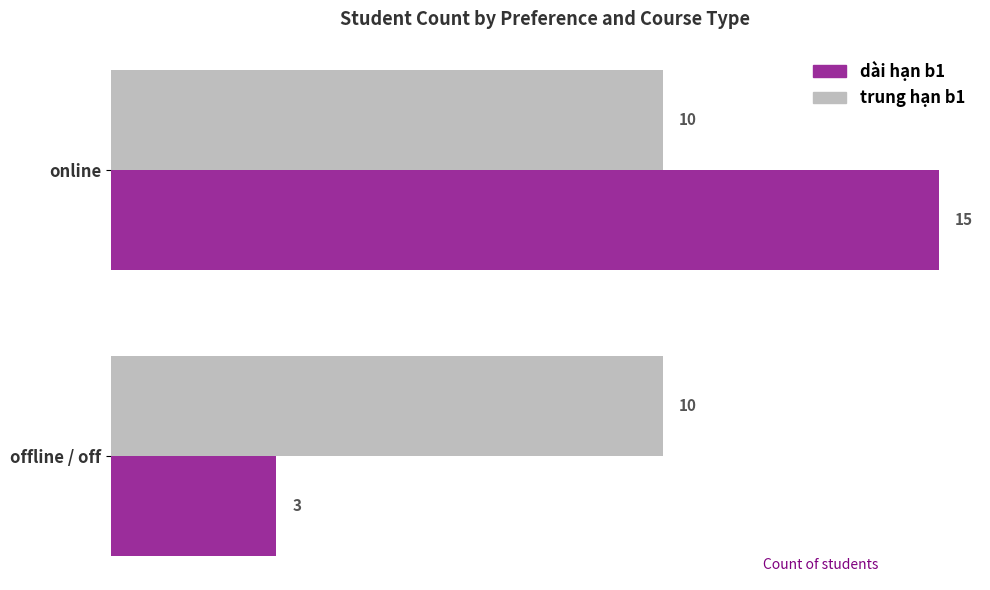

Which category has the highest value across all series?

online